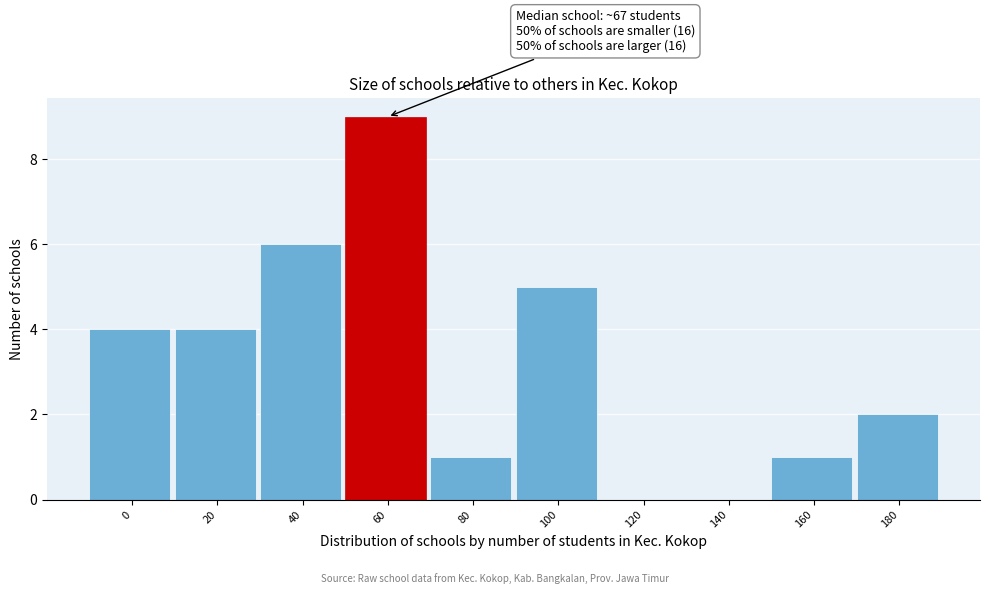

Reading right to left, transcribe all the data shown in this chart.

180=2	160=1	140=0	120=0	100=5	80=1	60=9	40=6	20=4	0=4